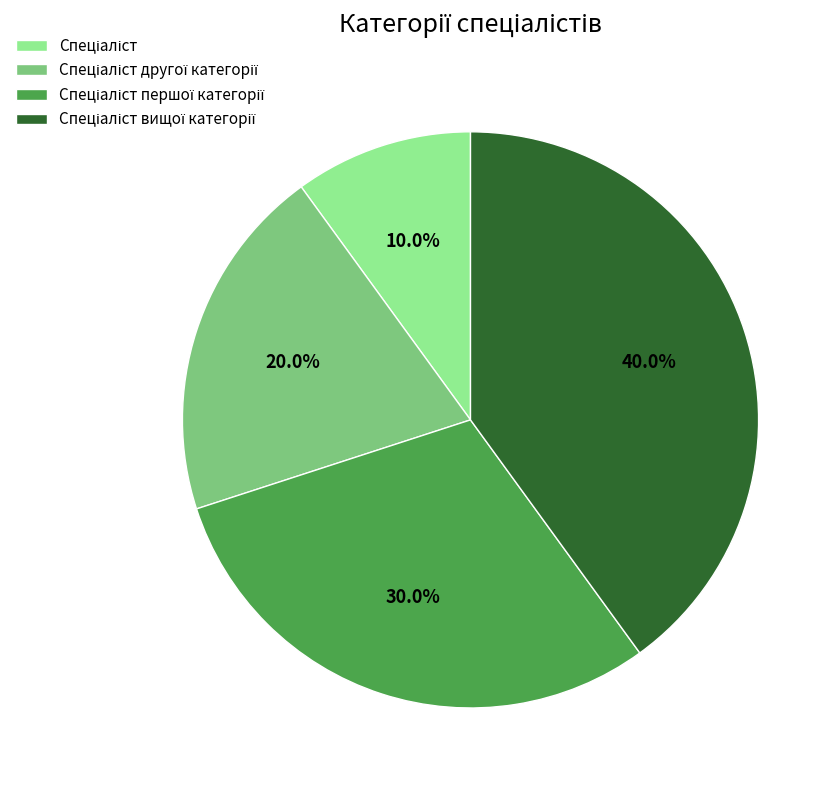

Is there any slice that represents more than half of the pie?

No